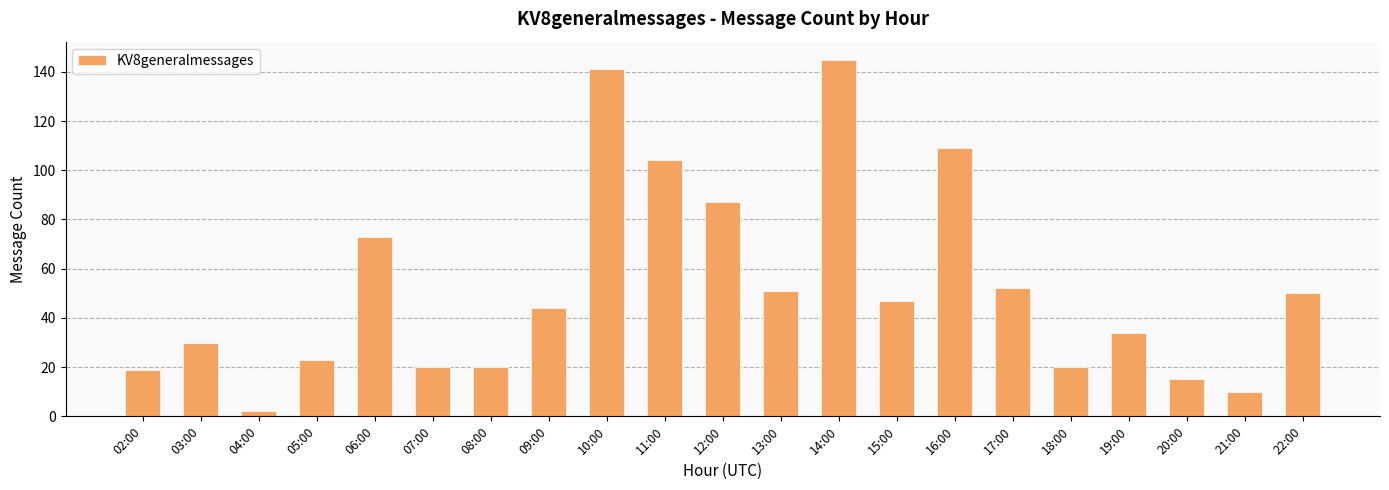

Reading right to left, extract all data points from this chart.

22:00=50	21:00=10	20:00=15	19:00=34	18:00=20	17:00=52	16:00=109	15:00=47	14:00=145	13:00=51	12:00=87	11:00=104	10:00=141	09:00=44	08:00=20	07:00=20	06:00=73	05:00=23	04:00=2	03:00=30	02:00=19